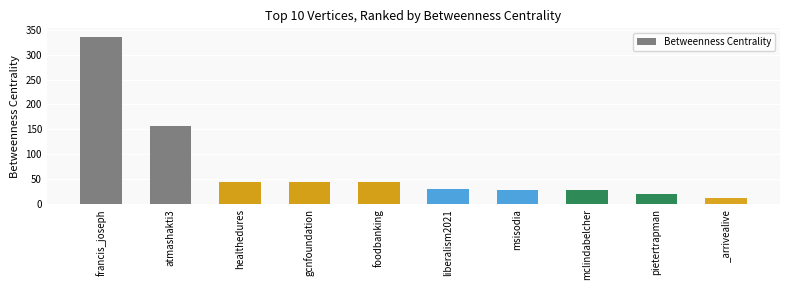

What is the difference between the maximum and minimum values?

324